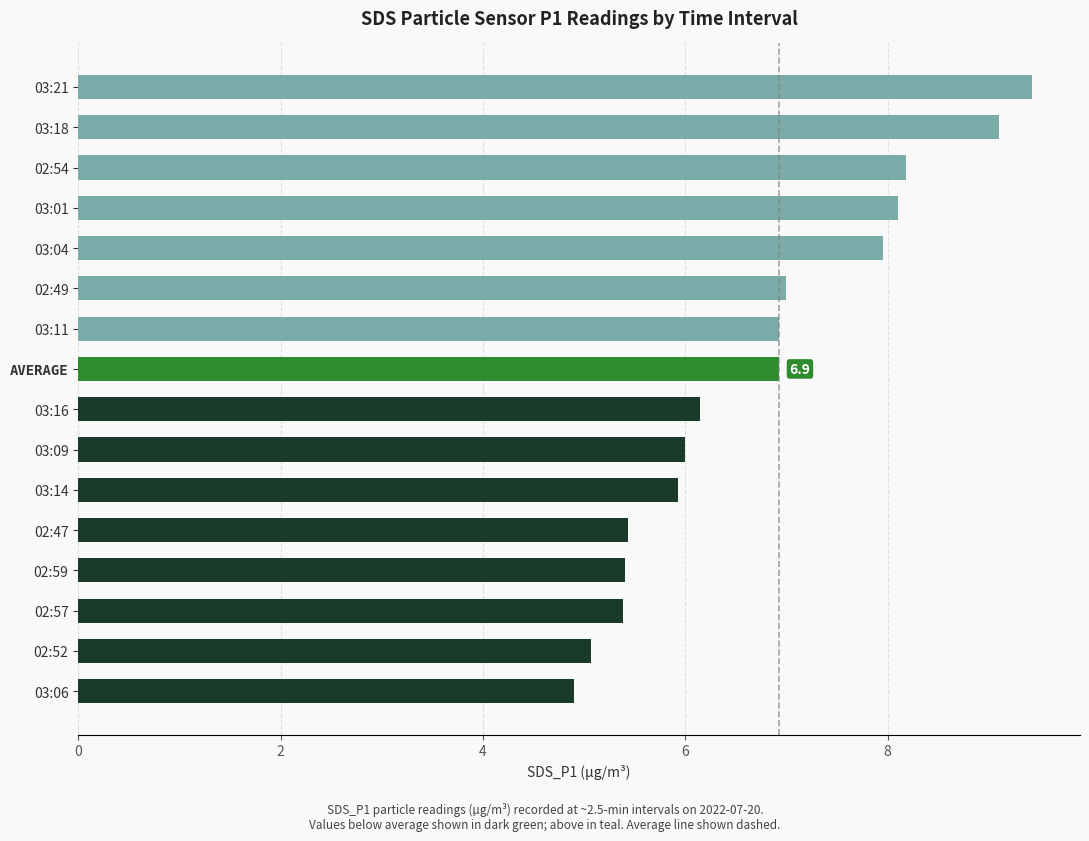

Is it true that the value at 03:18 is 9.1?

True